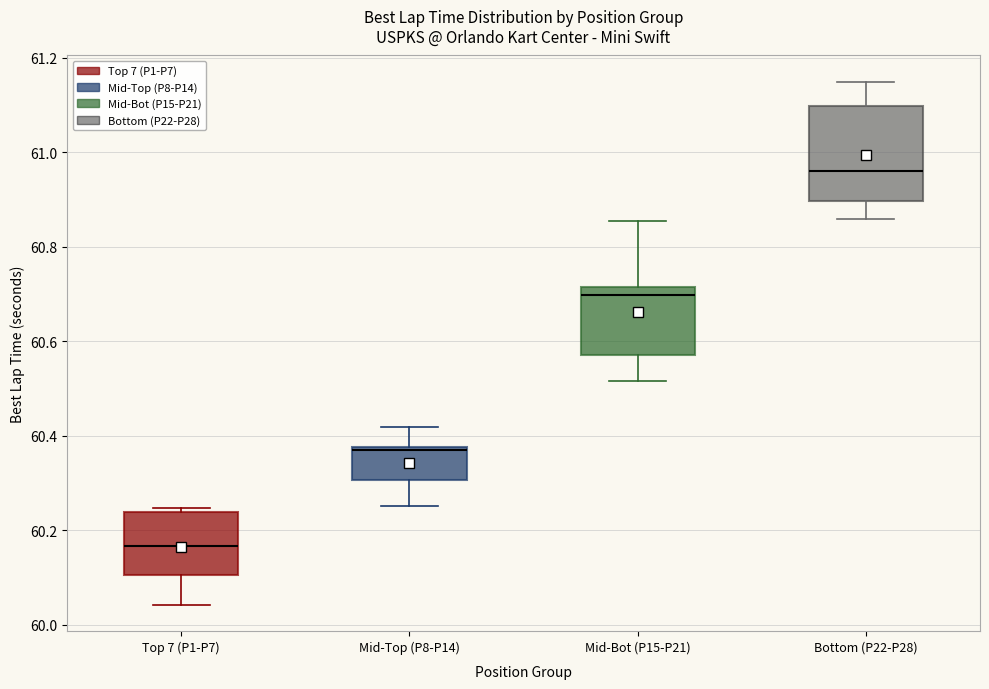

Reading left to right, transcribe this box plot: for each box, give where its median line is, the range the box spans, and where its two whiskers end, as read against the y-axis. The values are not printed on the chart, so give them approximately, as read against the axis.

Top 7 (P1-P7): median 60.16, box 60.10 to 60.24, whiskers 60.04 to 60.24 (just above the box's upper edge)
Mid-Top (P8-P14): median 60.36, box 60.30 to 60.38, whiskers 60.26 to 60.42
Mid-Bot (P15-P21): median 60.70, box 60.58 to 60.72, whiskers 60.52 to 60.86
Bottom (P22-P28): median 60.96, box 60.90 to 61.10, whiskers 60.86 to 61.14